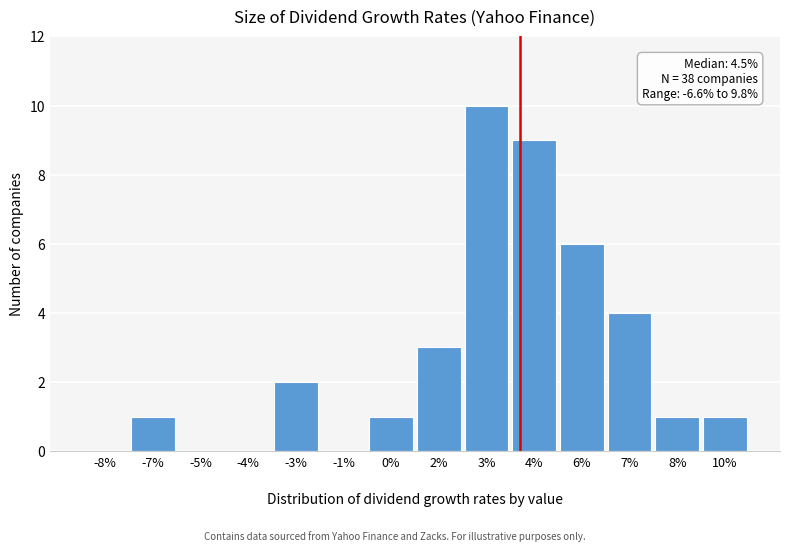

Reading right to left, what are all the values shown in this chart?

10%=1	8%=1	7%=4	6%=6	4%=9	3%=10	2%=3	0%=1	-1%=0	-3%=2	-4%=0	-5%=0	-7%=1	-8%=0